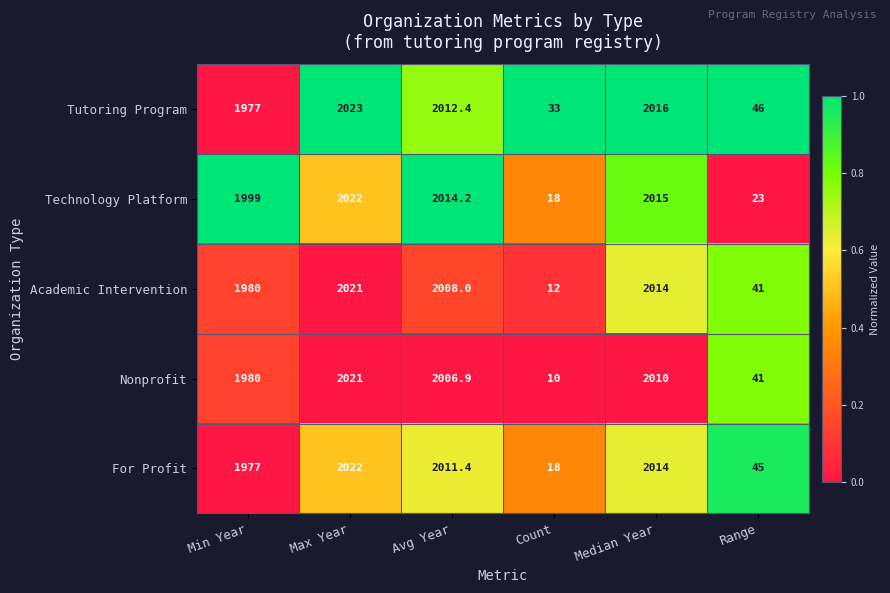

What is the spread (max minus min) of values at Min Year?

22.0